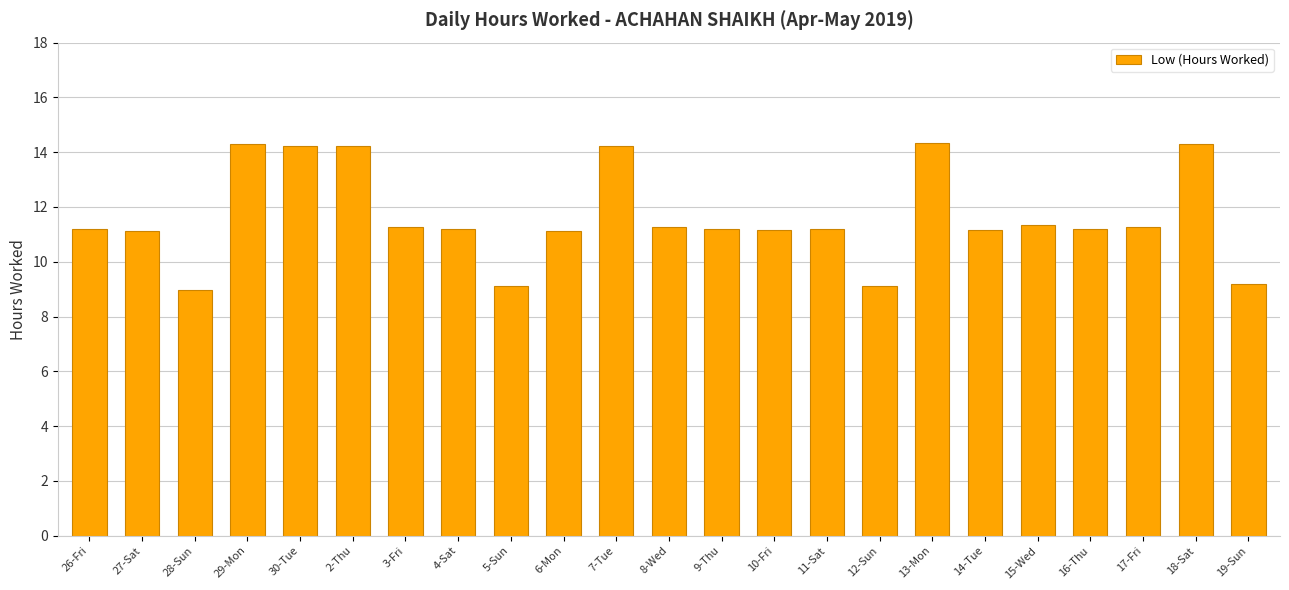

Where does the data first go above 11?

26-Fri